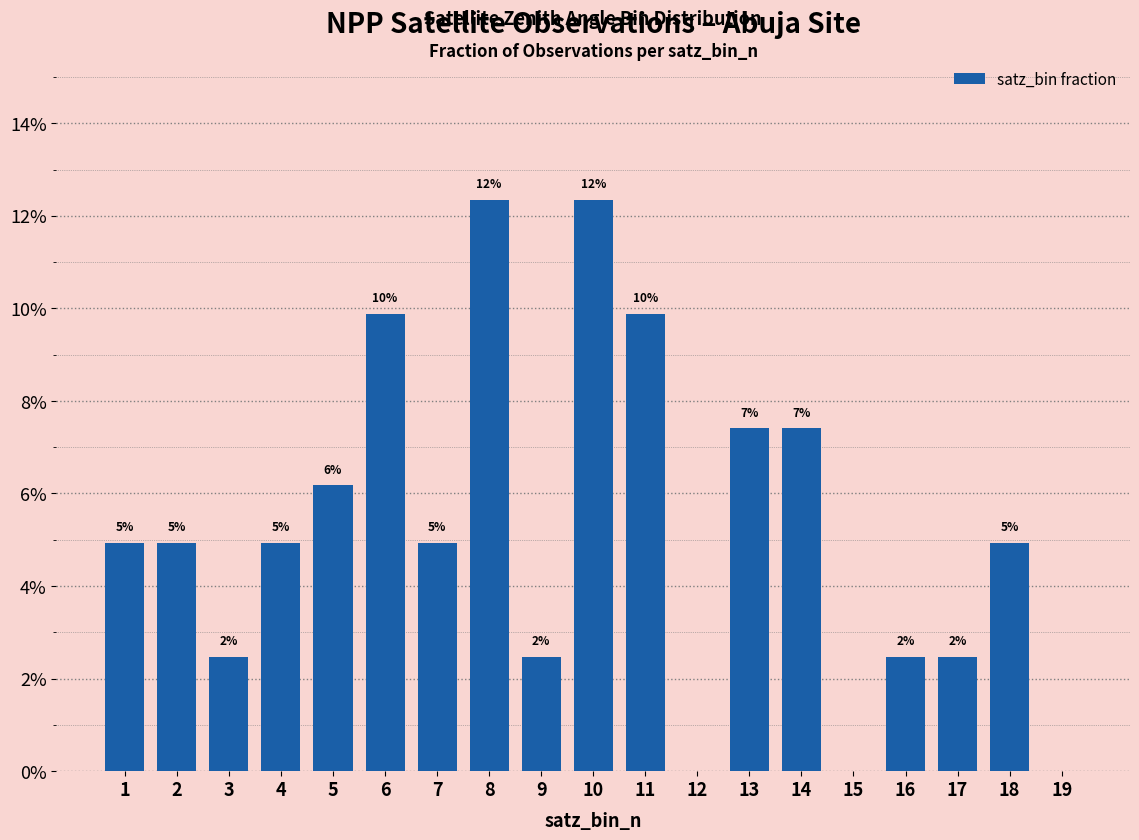

Reading left to right, what are all the values shown in this chart?

0.0	0.0	0.0	0.0	0.1	0.1	0.0	0.1	0.0	0.1	0.1	0.0	0.1	0.1	0.0	0.0	0.0	0.0	0.0